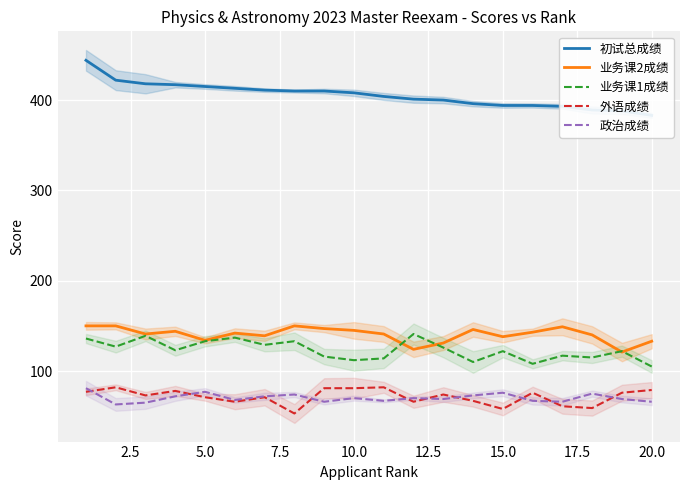

At how many categories does at least one series exceed 110?

20